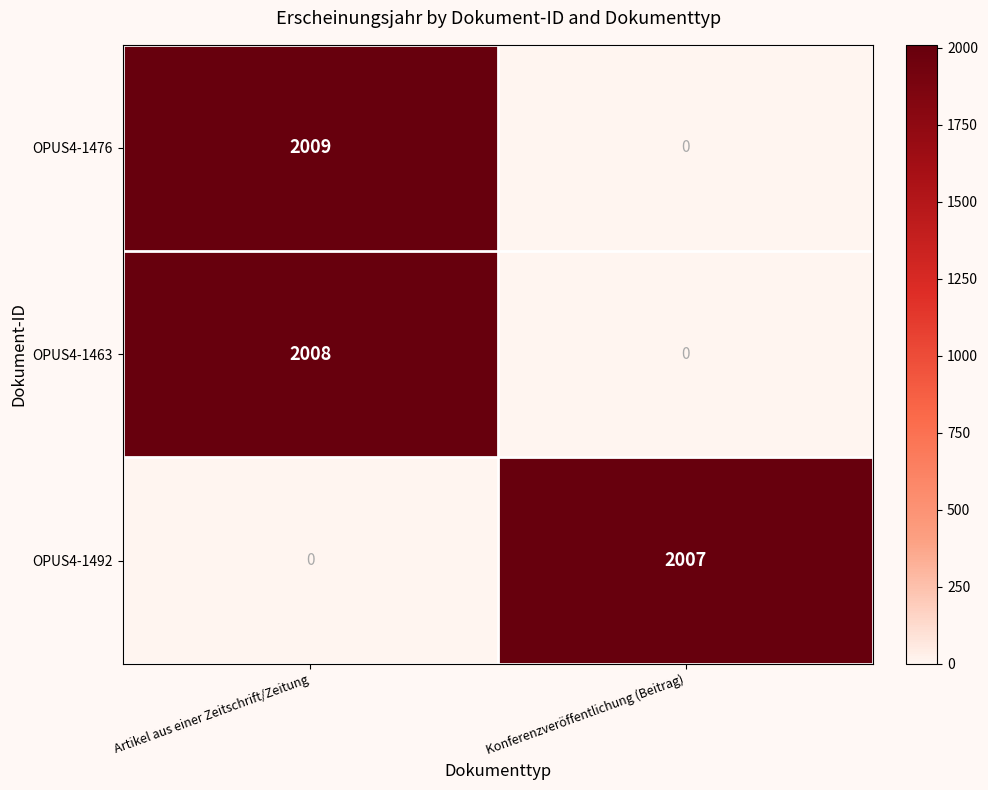

Which series has the largest range (max minus min)?

OPUS4-1476